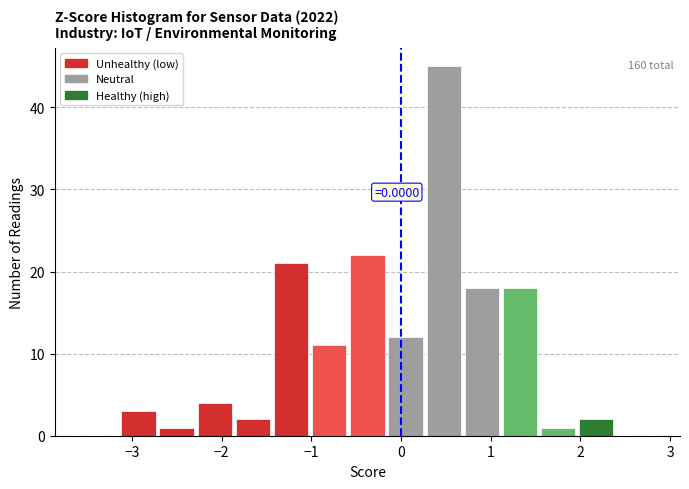

Which range on the x-axis has the tallest bar?

0.3 to 0.7